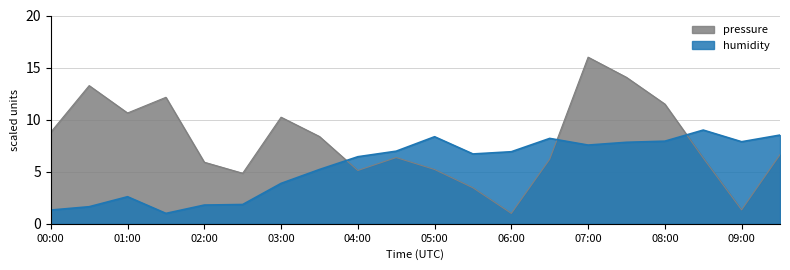

In pressure, how many points are lower than both neighbors (excluding endpoints)?

5